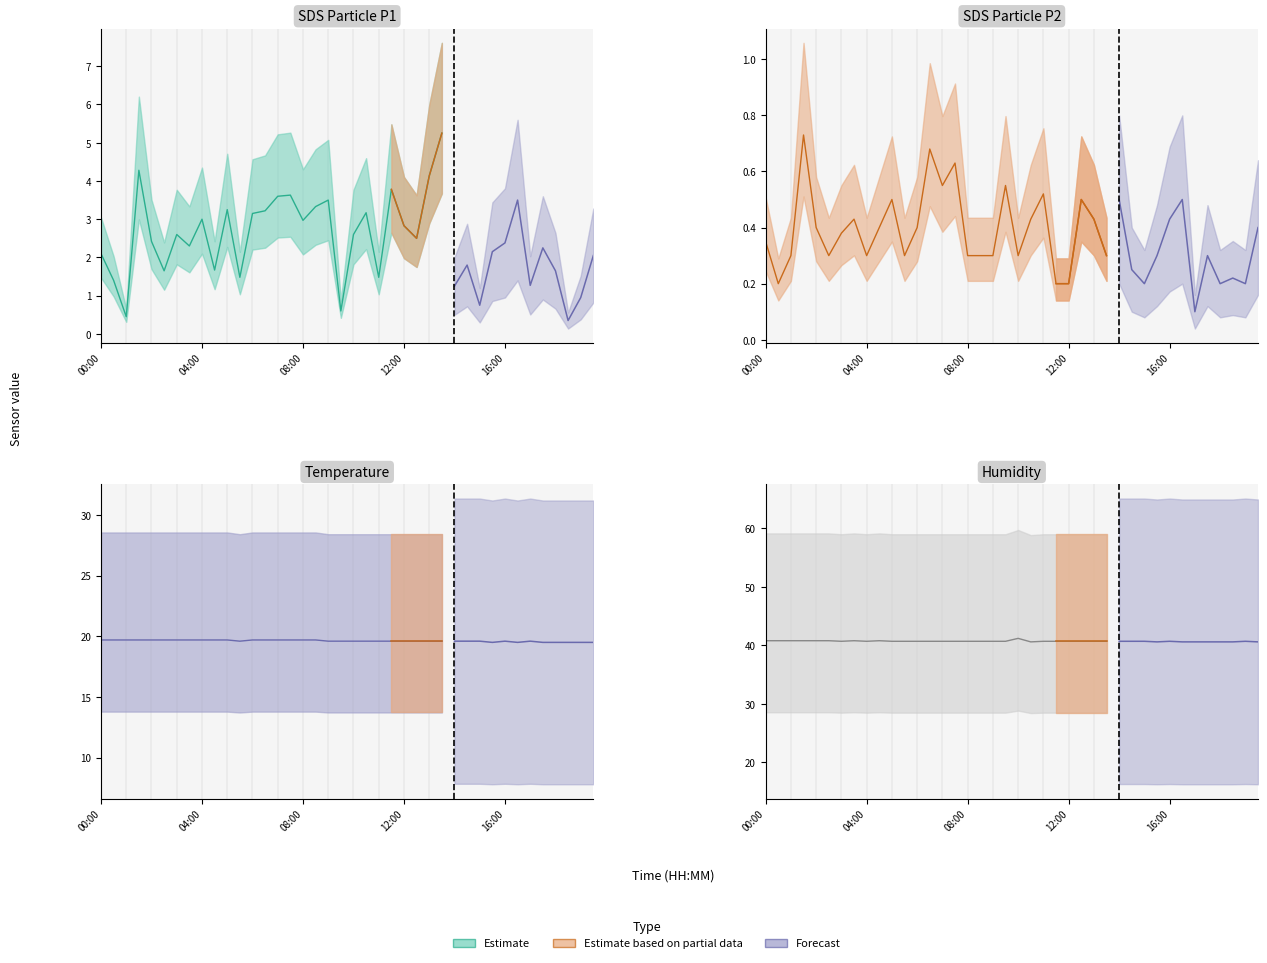

What is the spread (max minus min) of values at 06:30?

40.0